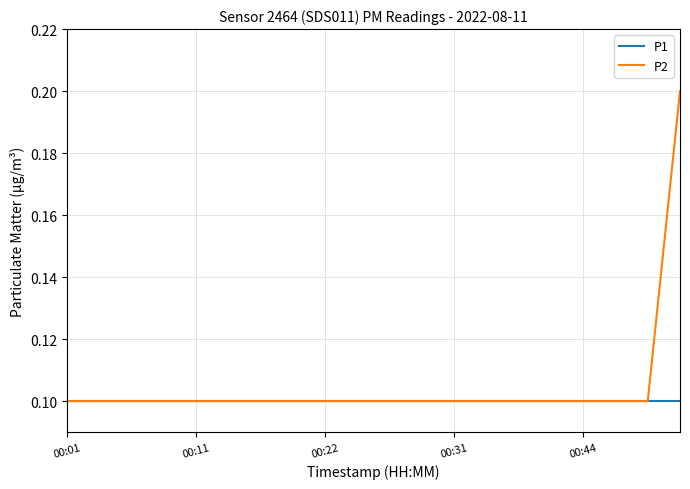

Which series has the widest spread of values?

P2